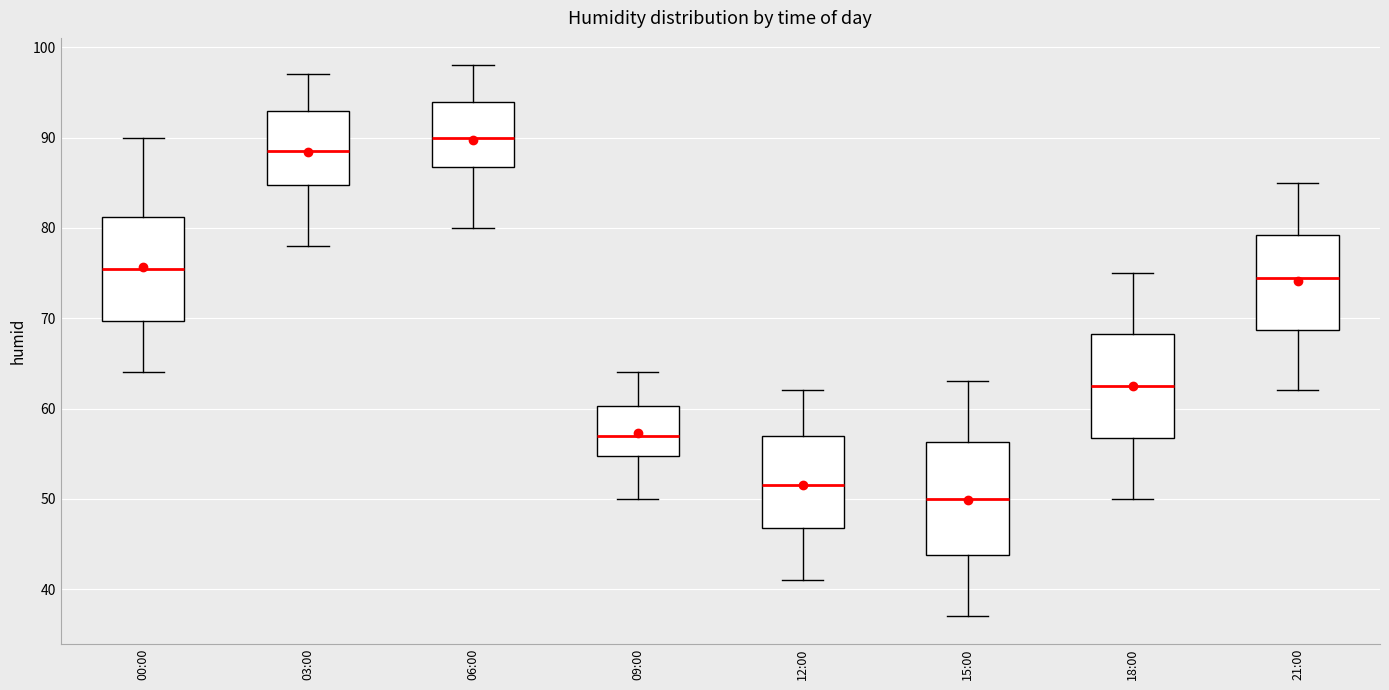

Where is the upper edge of the box for 18:00 on the y-axis? The values are not printed on the chart, so give them approximately, as read against the axis.

68